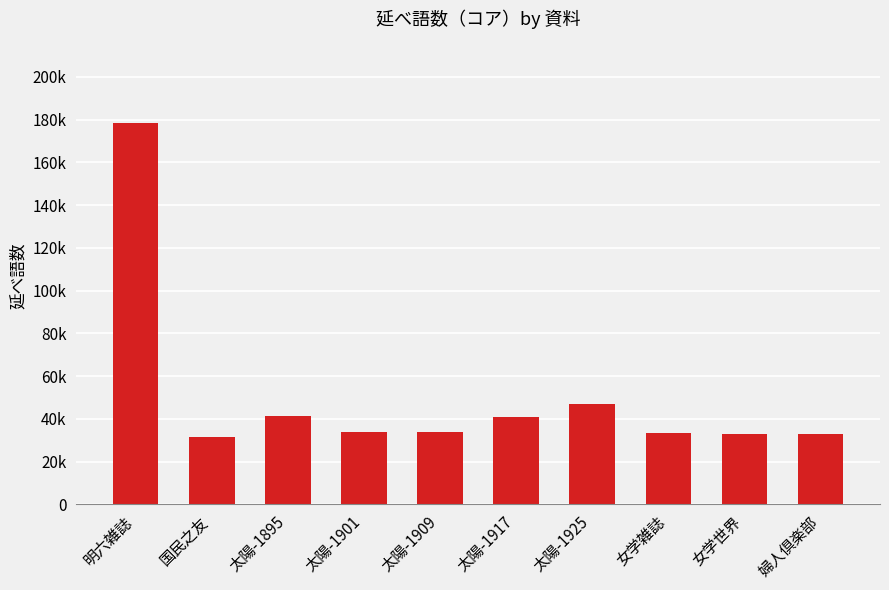

What is the change in value from 太陽-1901 to 太陽-1925?

+13079